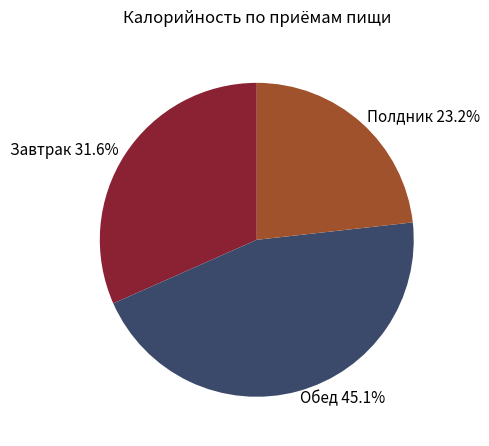

What is the smallest slice in the pie chart?

Полдник